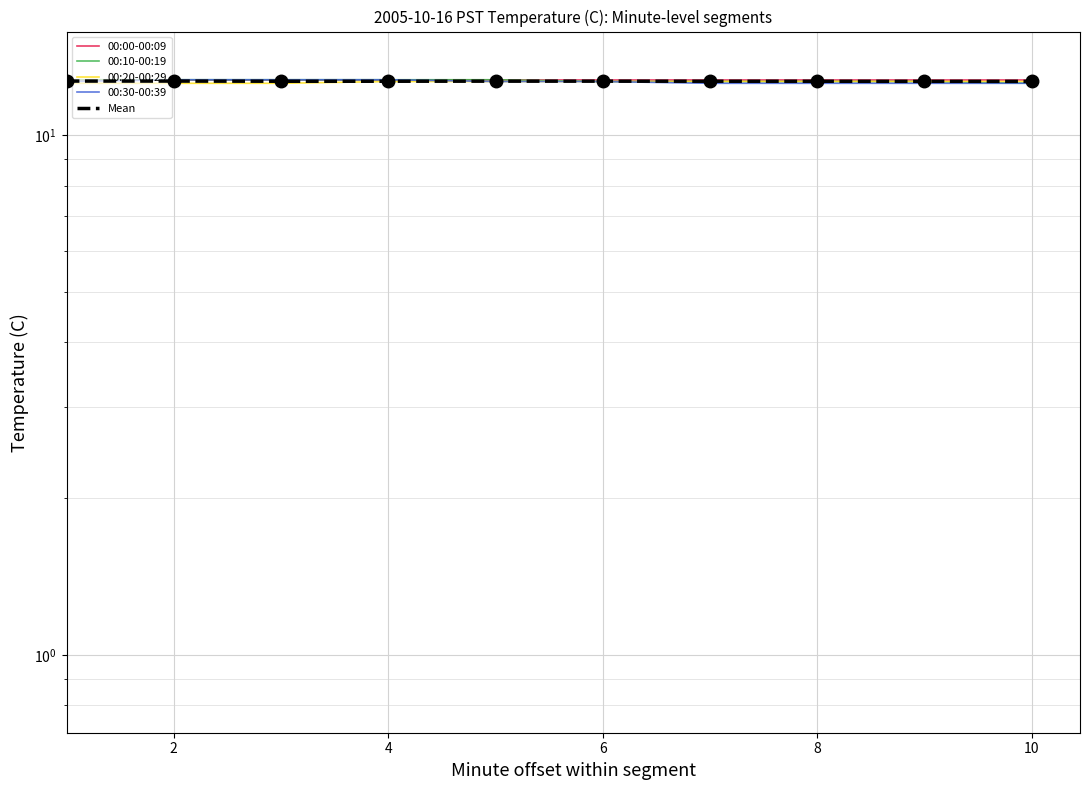

Is it true that 00:10-00:19 equals 12.6 at 10?

True